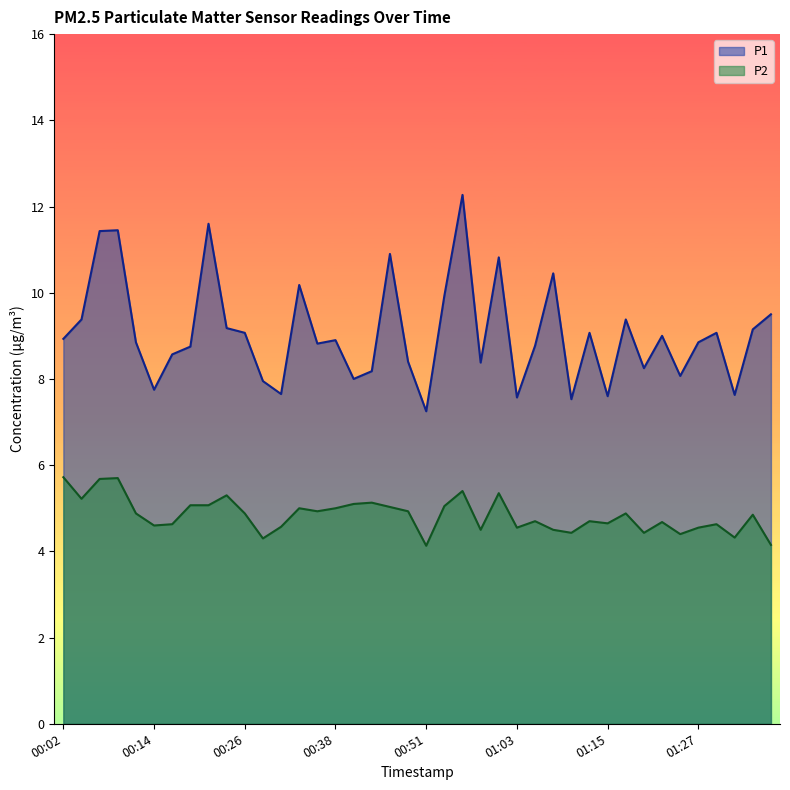

Read the P1 value at 00:34.

10.2